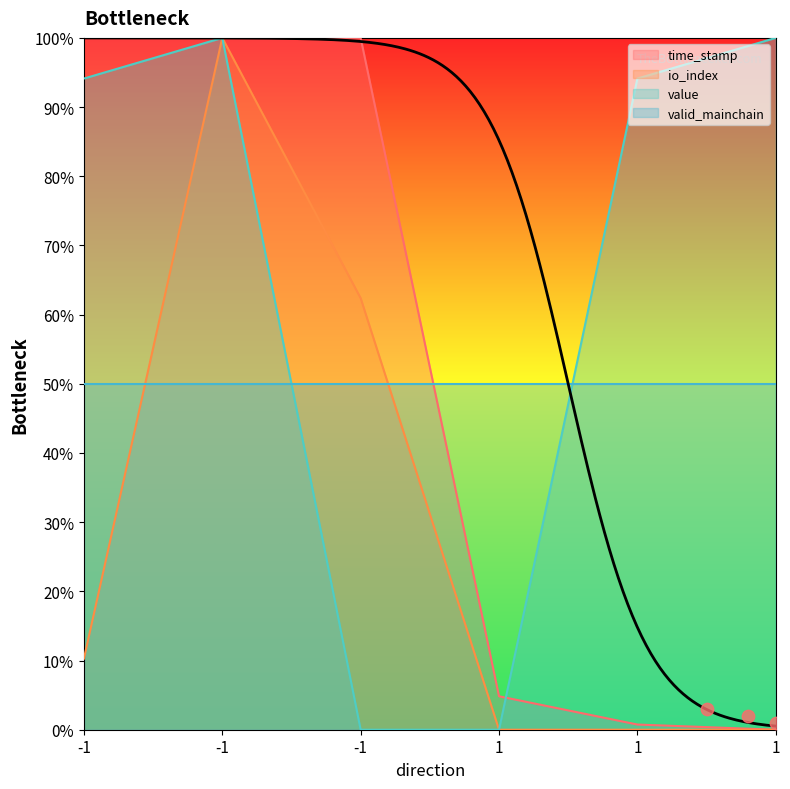

At which category is the sum across all series the highest?

-1